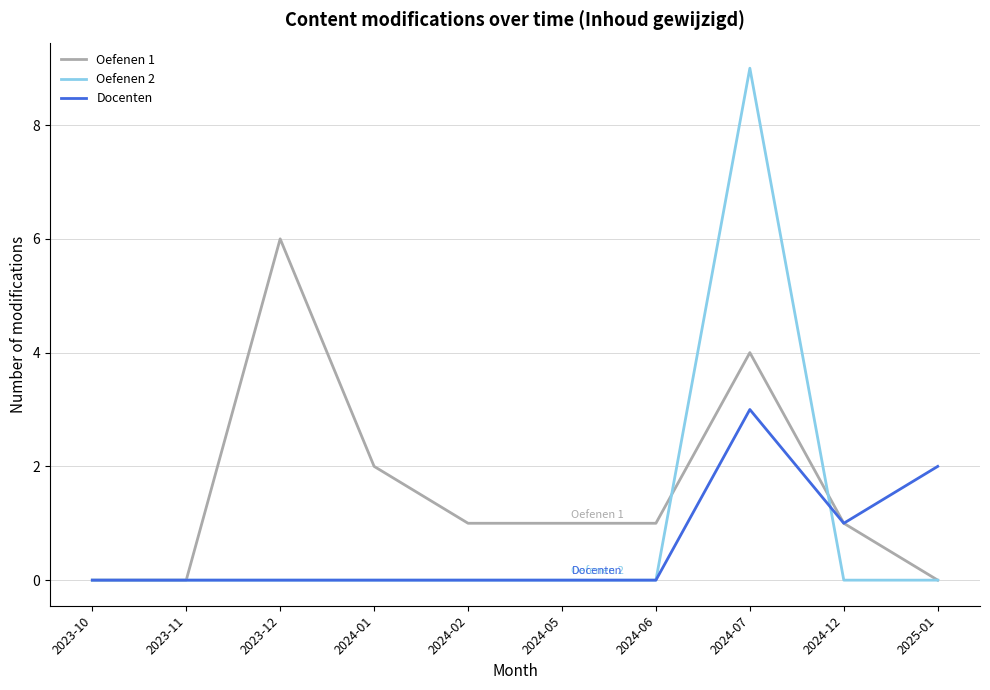

Is this an area chart (filled region under the line)?

No